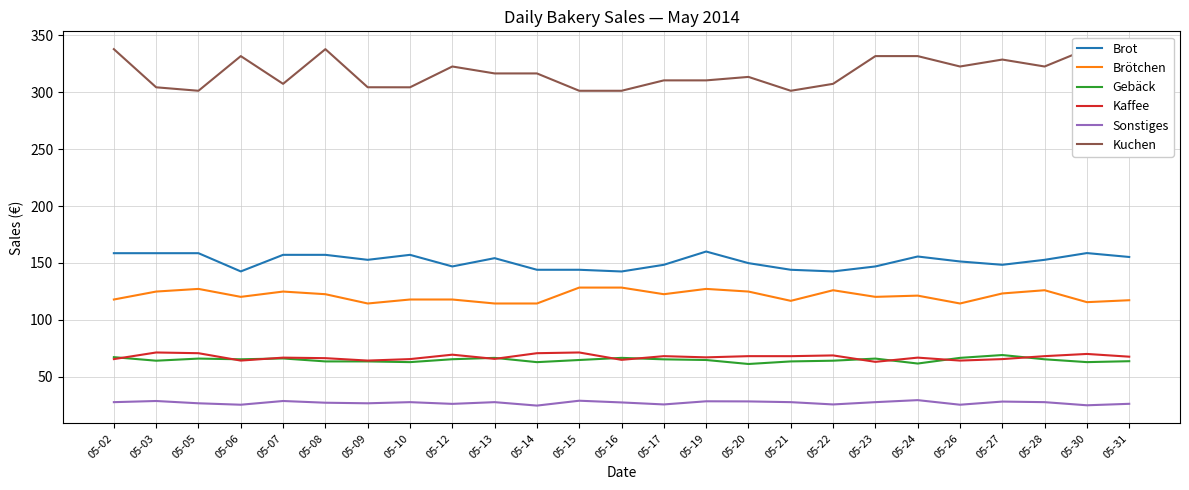

What is the value of the Gebäck point at the 23rd from the left?

65.4